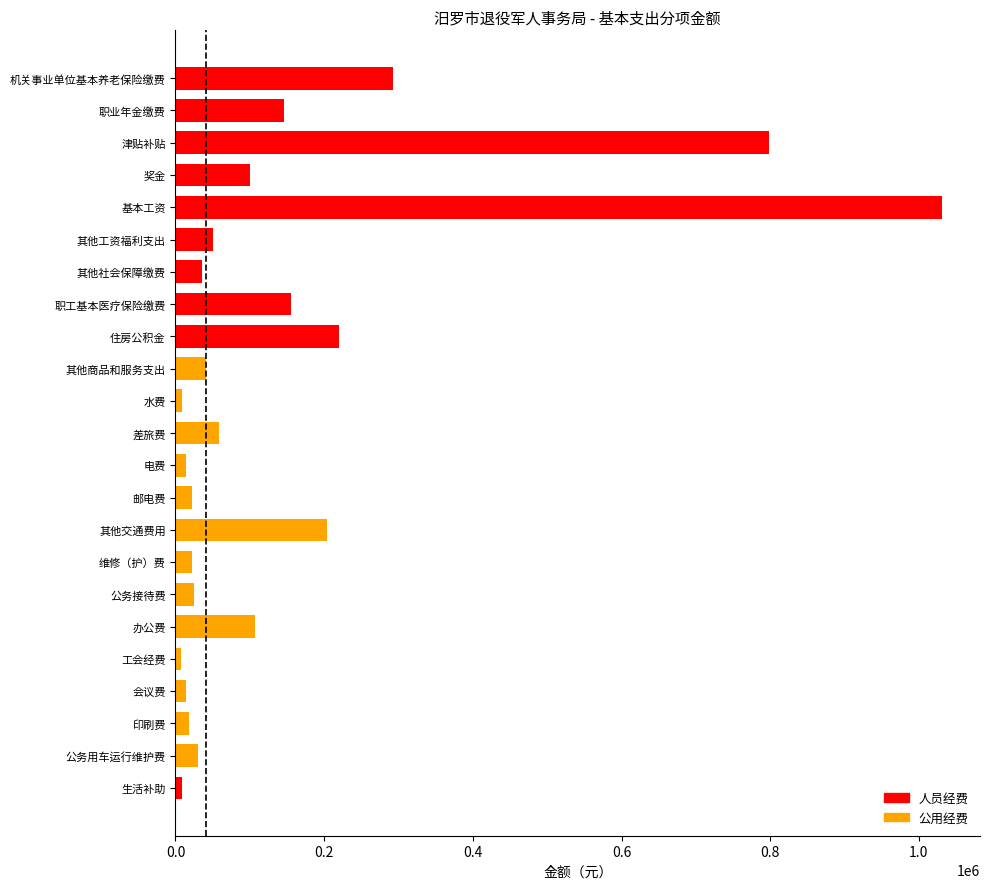

Reading left to right, extract all data points from this chart.

机关事业单位基本养老保险缴费=292681.0	职业年金缴费=146340.5	津贴补贴=798618.2	奖金=99868.0	基本工资=1030637.8	其他工资福利支出=50816.6	其他社会保障缴费=36156.0	职工基本医疗保险缴费=155486.8	住房公积金=219510.7	其他商品和服务支出=40400.0	水费=8200.0	差旅费=58000.0	电费=14000.0	邮电费=21600.0	其他交通费用=204480.0	维修（护）费=22000.0	公务接待费=25000.0	办公费=107000.0	工会经费=7912.0	会议费=13800.0	印刷费=18800.0	公务用车运行维护费=30000.0	生活补助=8280.0